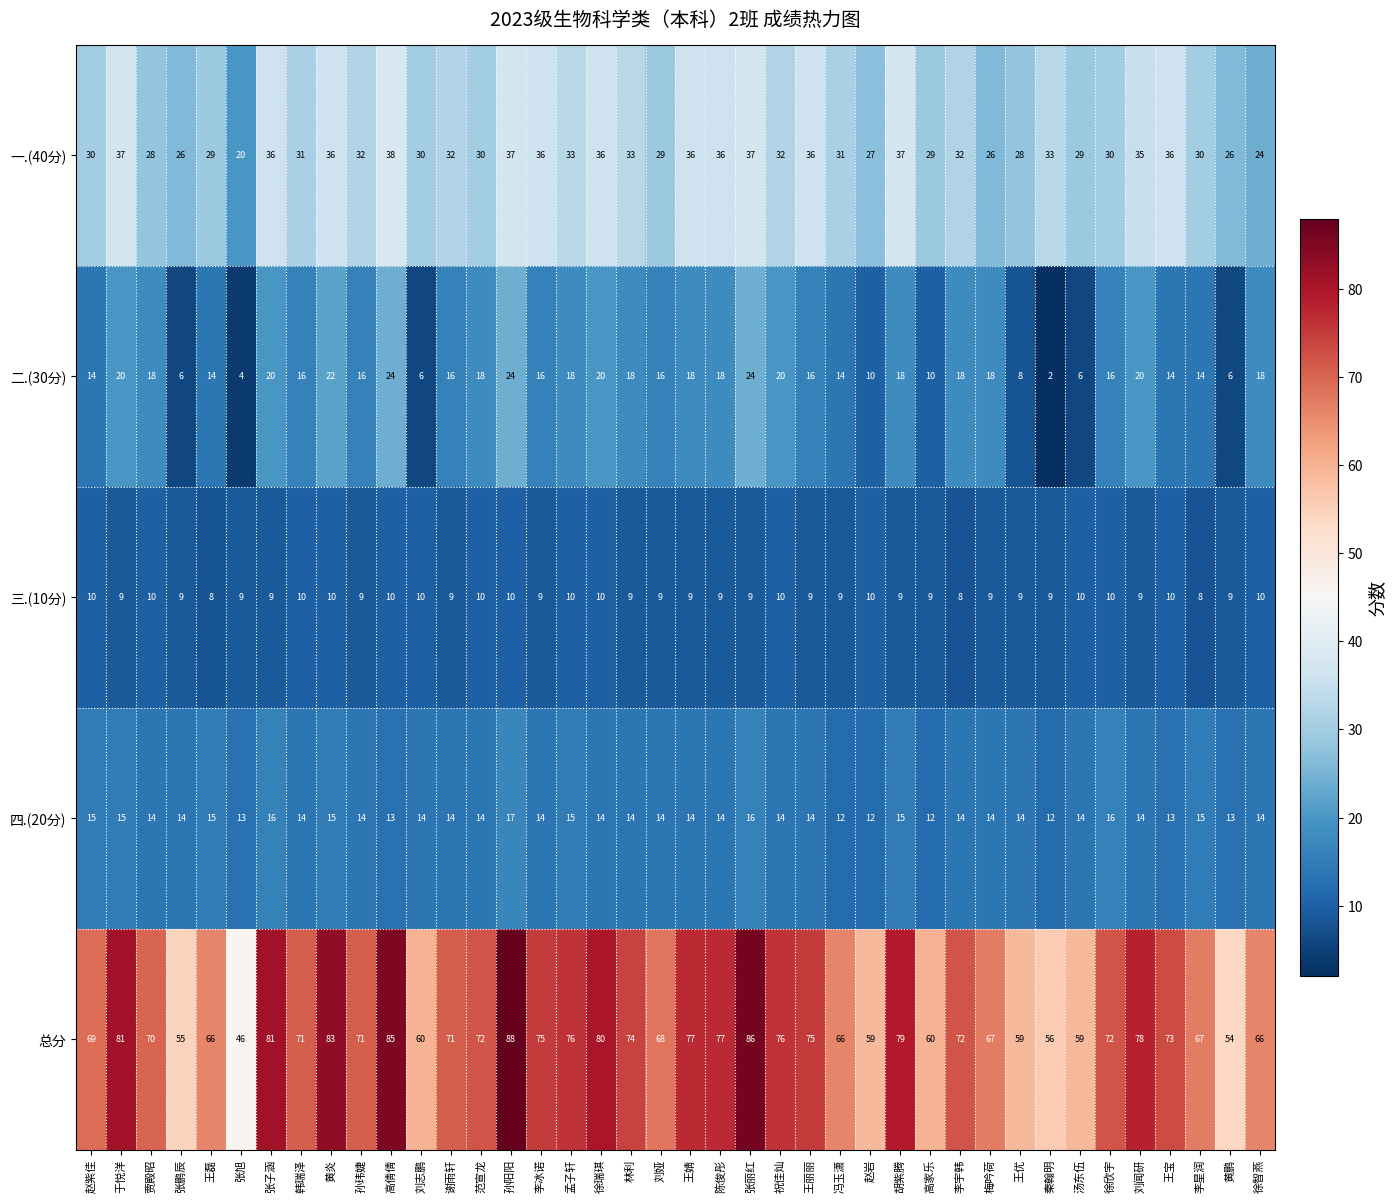

What is the difference between the highest and lowest values at 陈俊彤?

68